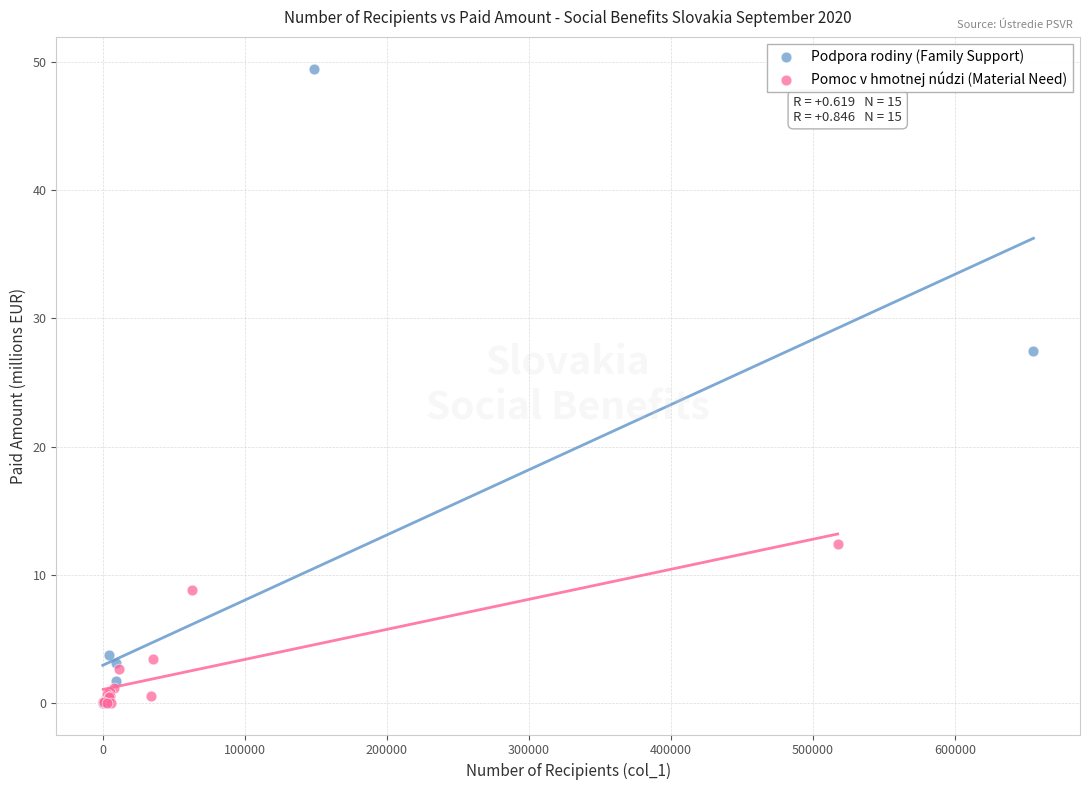

Which series has the largest Y range (max minus min)?

Podpora rodiny (Family Support)